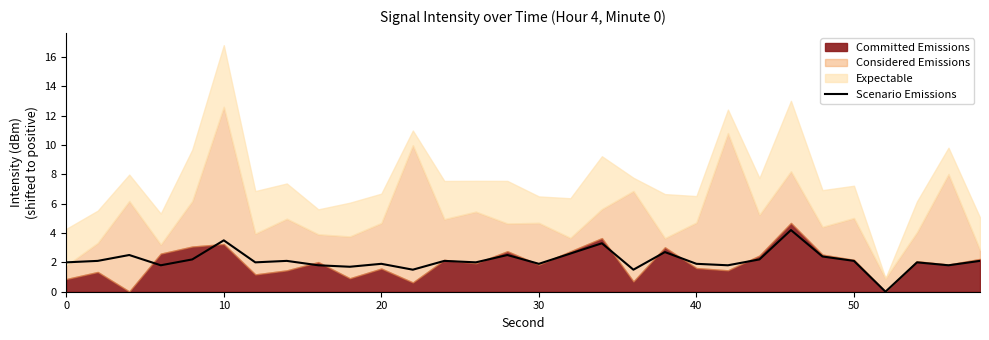

Reading right to left, extract all data points from this chart.

2.1	1.8	2.0	0.0	2.1	2.4	4.2	2.2	1.8	1.9	2.7	1.5	3.3	2.6	1.9	2.5	2.0	2.1	1.5	1.9	1.7	1.8	2.1	2.0	3.5	2.2	1.8	2.5	2.1	2.0